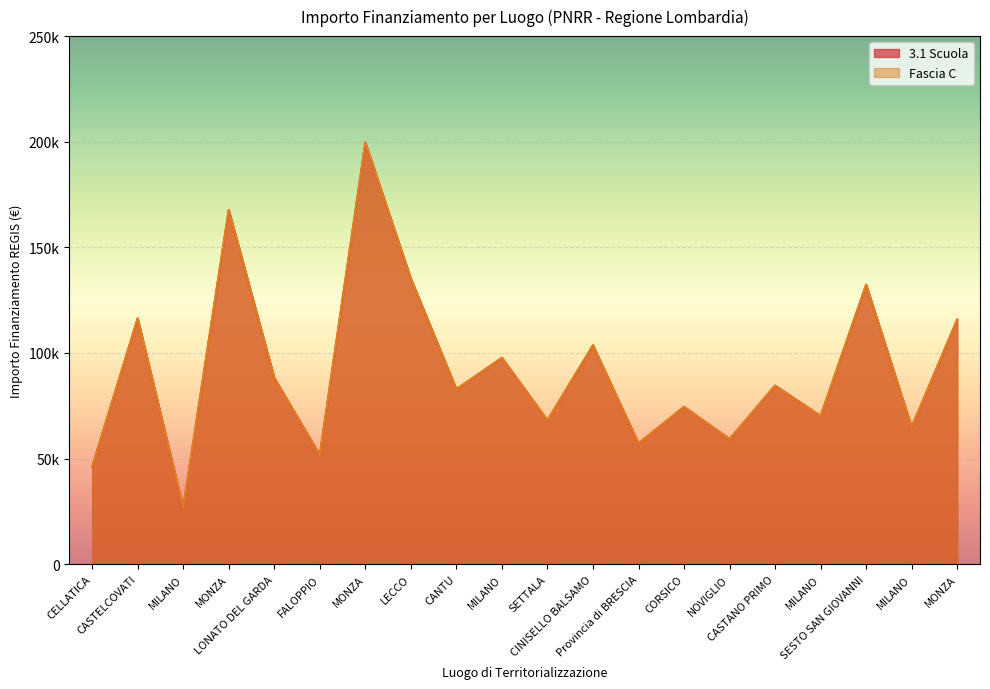

The Fascia C series shows 103619.9 at CINISELLO BALSAMO. True or false?

True